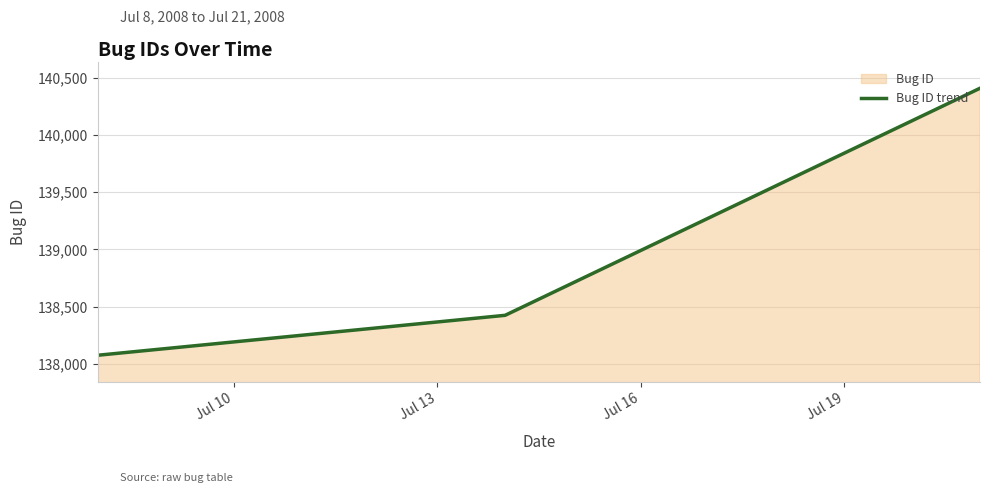

What is the minimum value shown in the chart?

138075